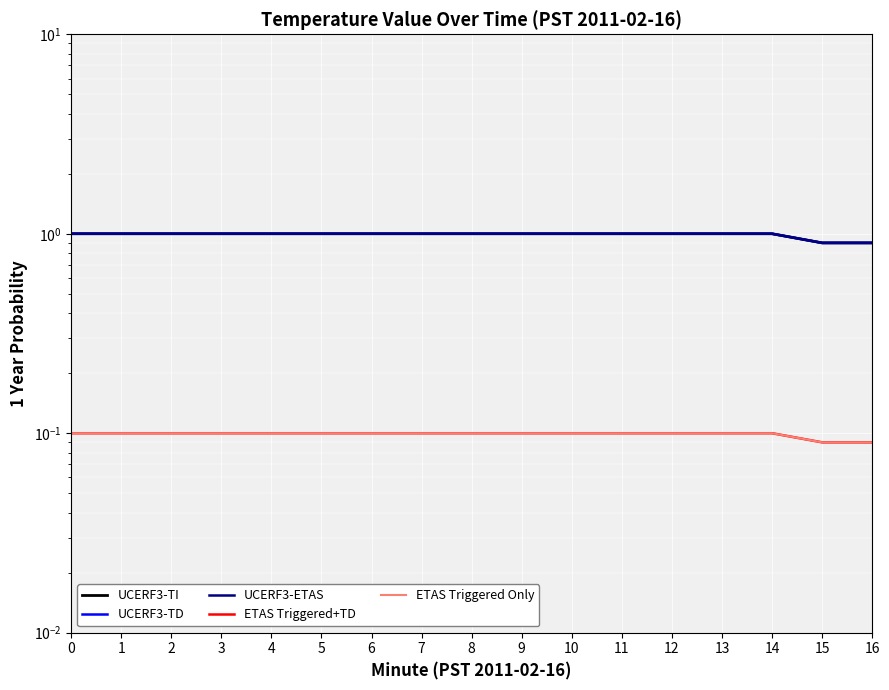

What are all the series names shown in the legend?

UCERF3-TI, UCERF3-TD, UCERF3-ETAS, ETAS Triggered+TD, ETAS Triggered Only